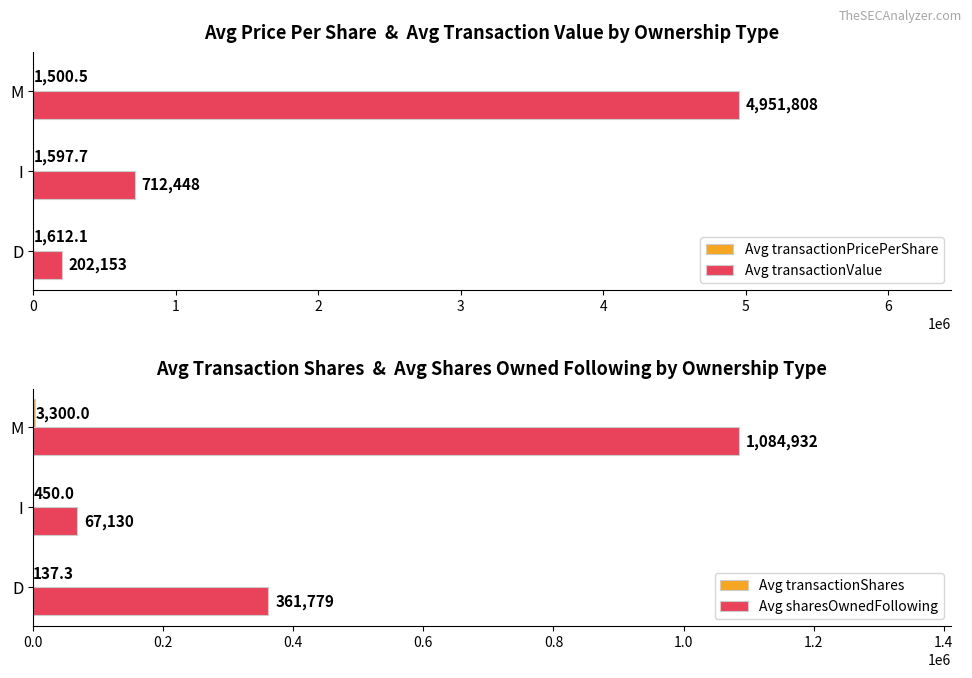

What is the minimum value for Avg transactionPricePerShare?

1500.5